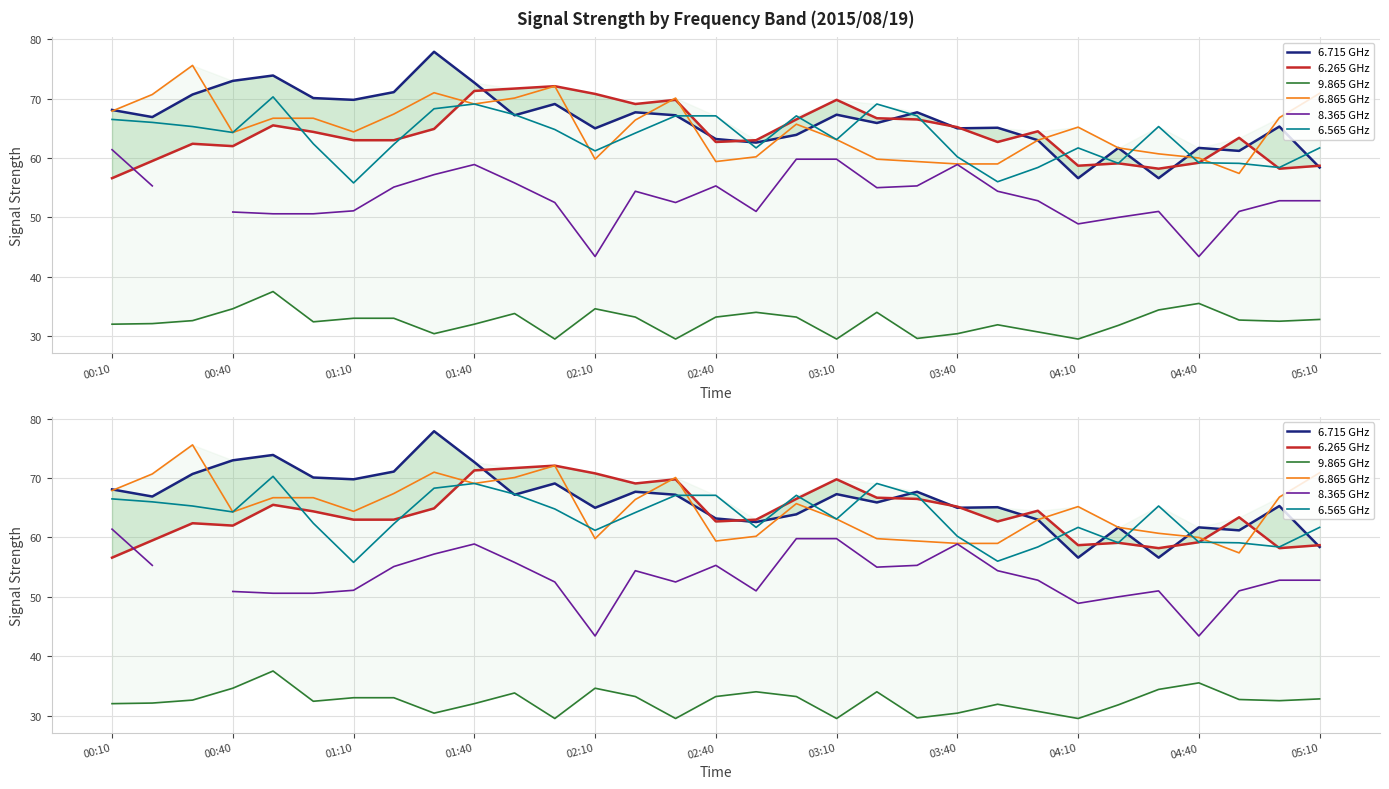

At how many categories does at least one series exceed 36?

31